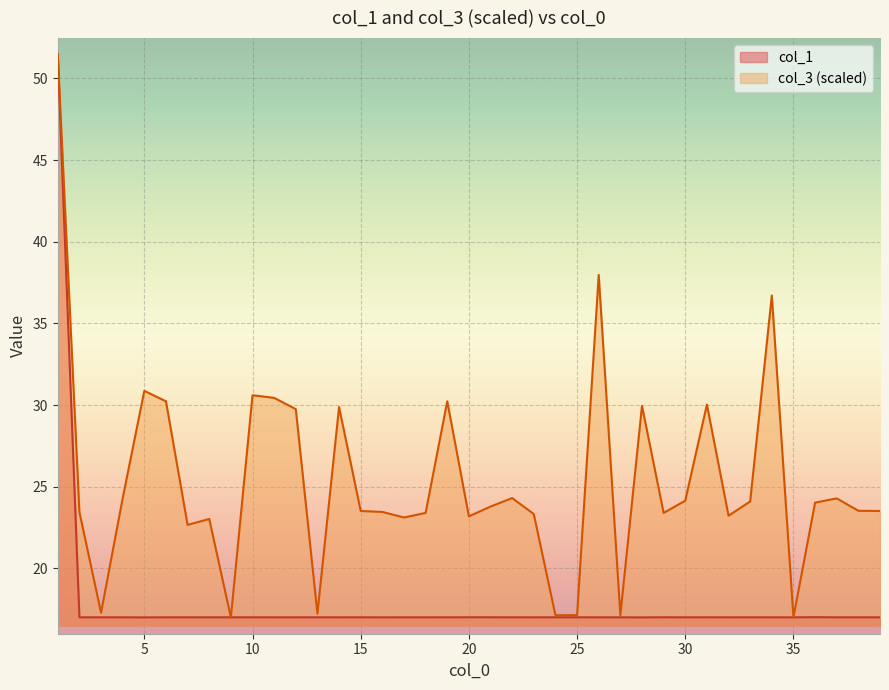

What is the average value of the col_3_scaled series?

25.4